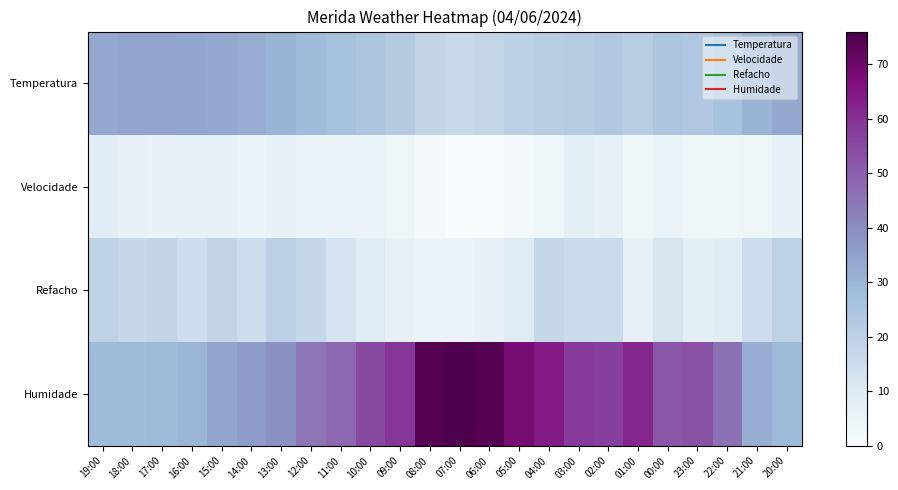

Which category has the highest value across all series?

07:00